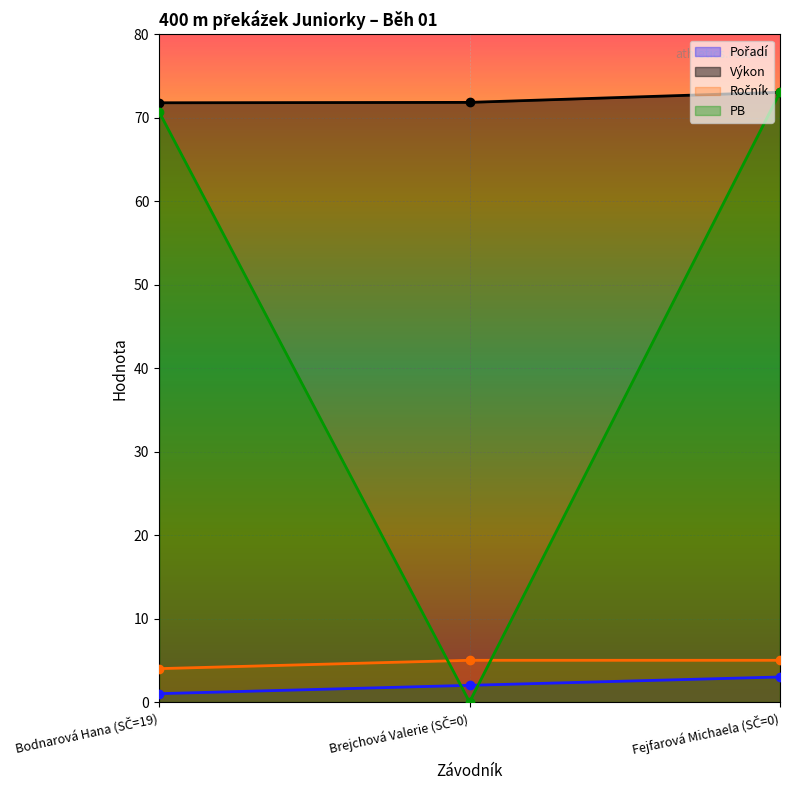

What is the sum of all Ročník values?

14.0